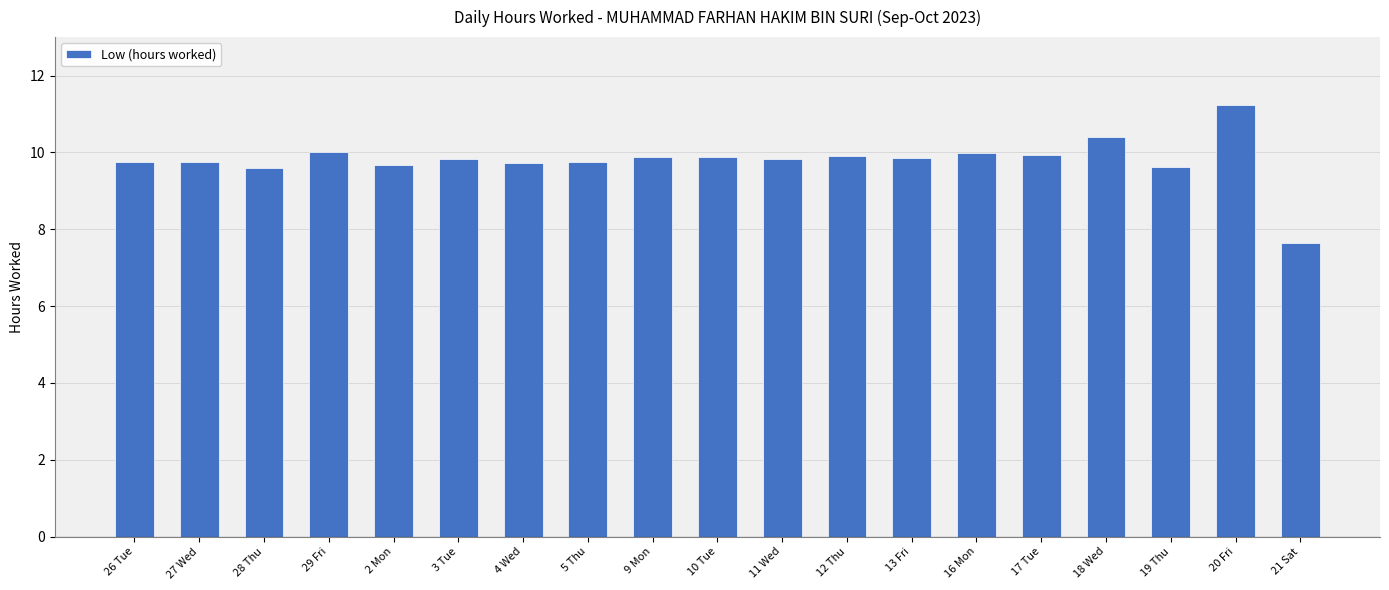

What is the difference between the second highest and second lowest values?

0.8